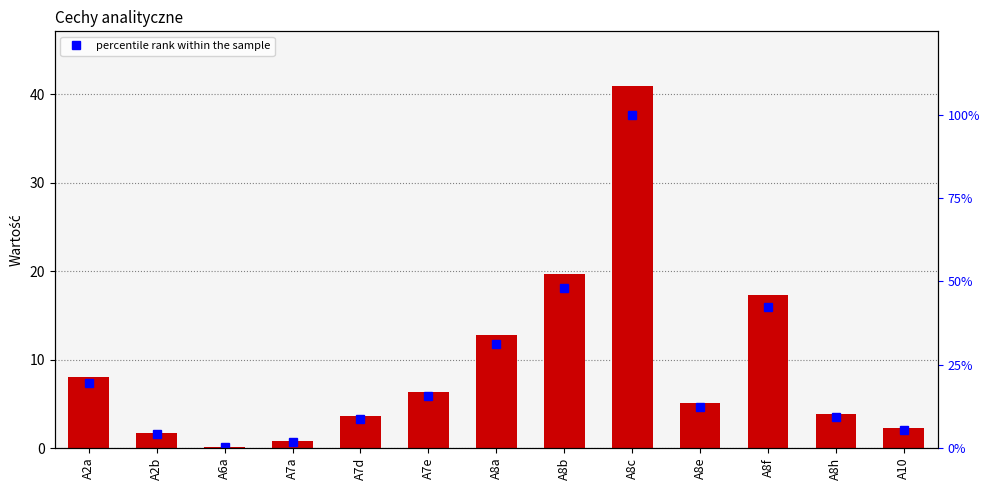

The percentile rank within the sample series shows 12.9 at A8h. True or false?

False